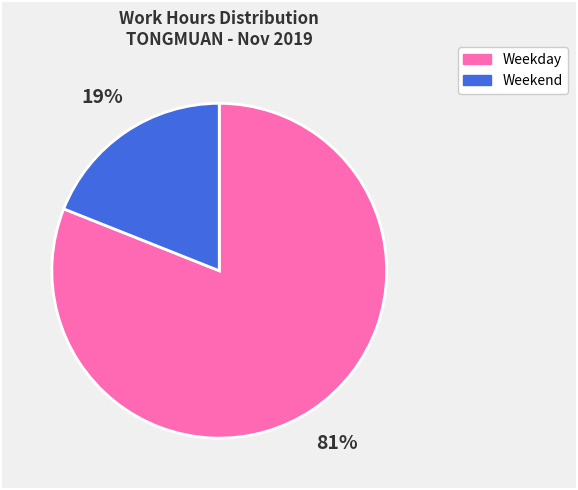

To the nearest percent, what percentage of the pie is Weekday?

81%